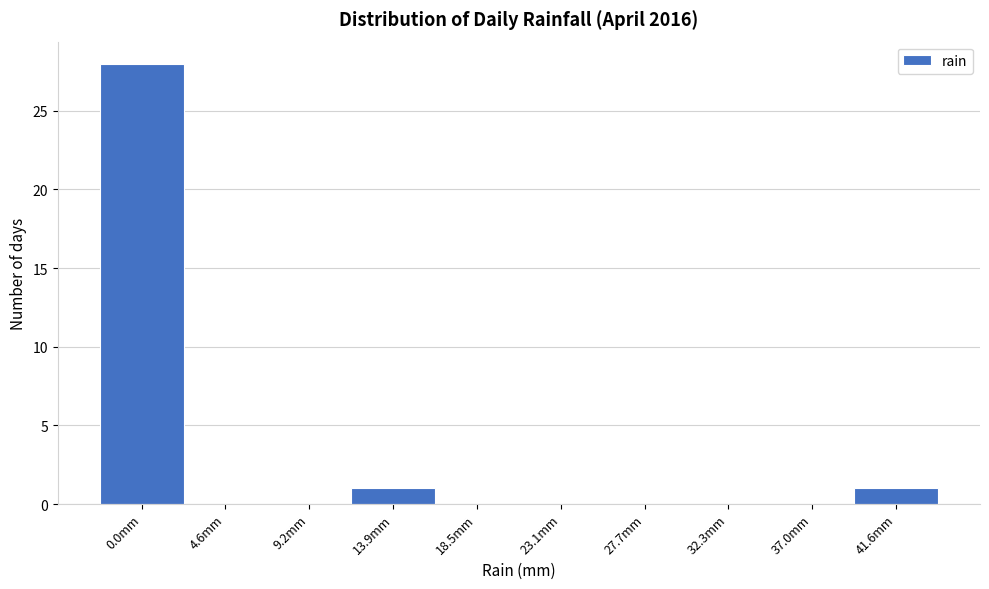

Reading right to left, list all the values displayed in this chart.

41.6mm=1	37.0mm=0	32.3mm=0	27.7mm=0	23.1mm=0	18.5mm=0	13.9mm=1	9.2mm=0	4.6mm=0	0.0mm=28